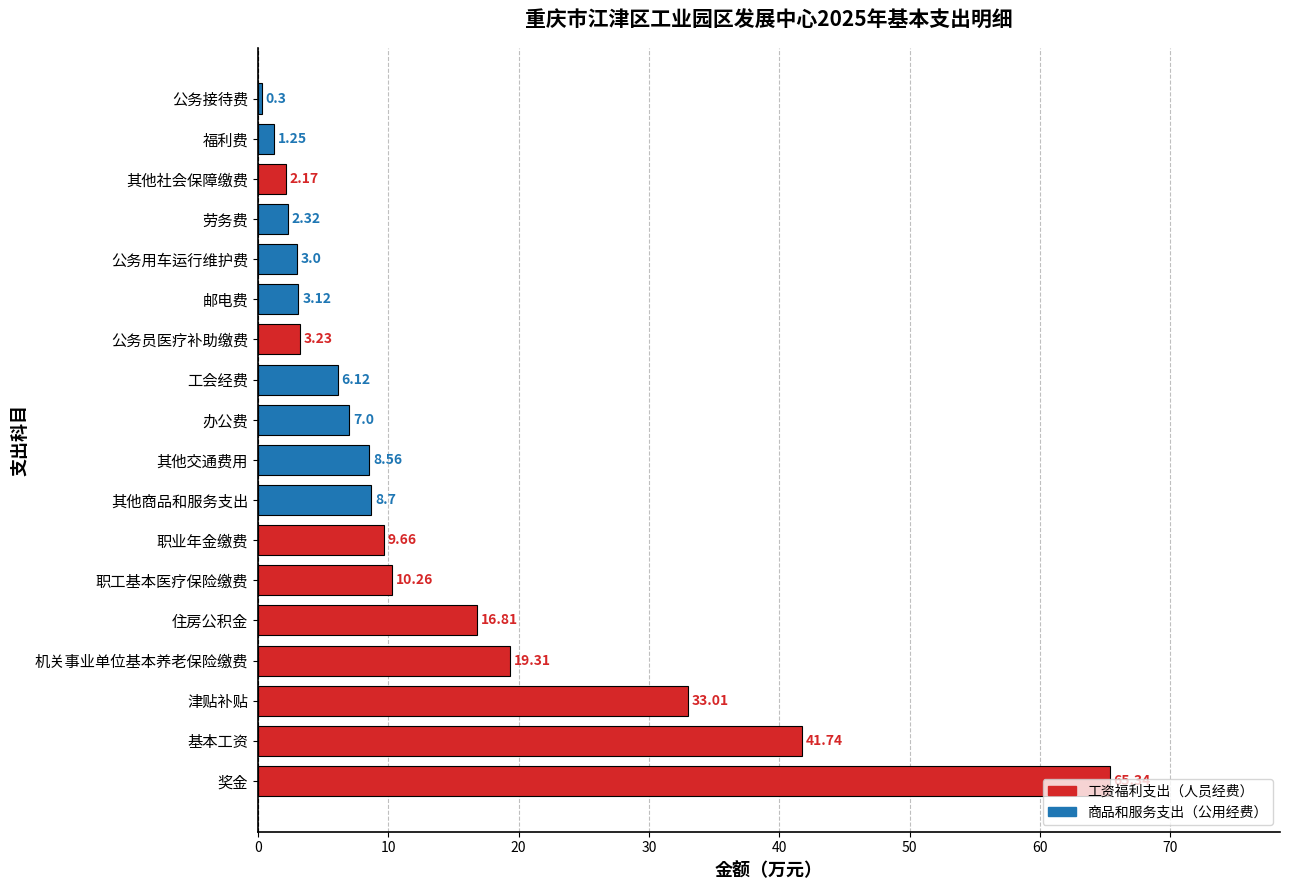

What is the ratio of the value at 办公费 to the value at 住房公积金?

0.4